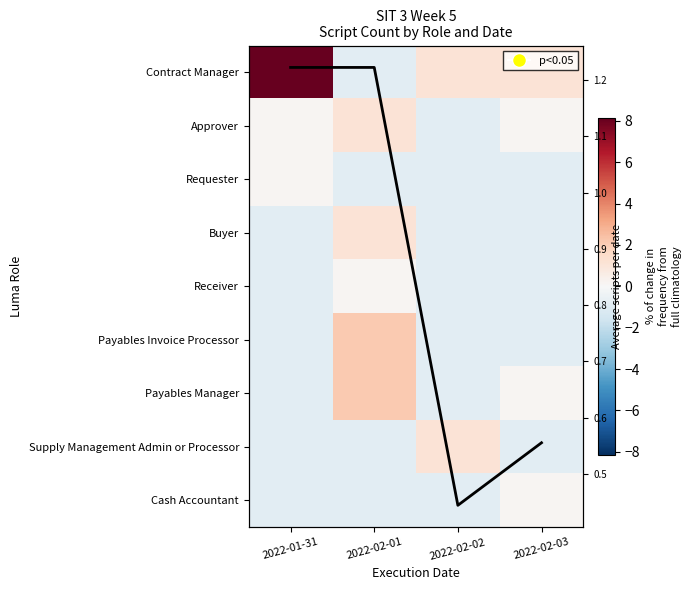

What is the difference between the maximum and minimum values in the Payables Manager series?

3.0